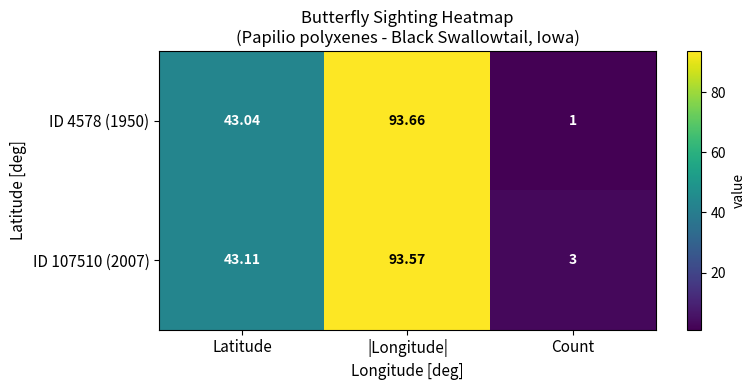

Rank the categories by ID 107510 (2007) value from lowest to highest.

Count, Latitude, |Longitude|